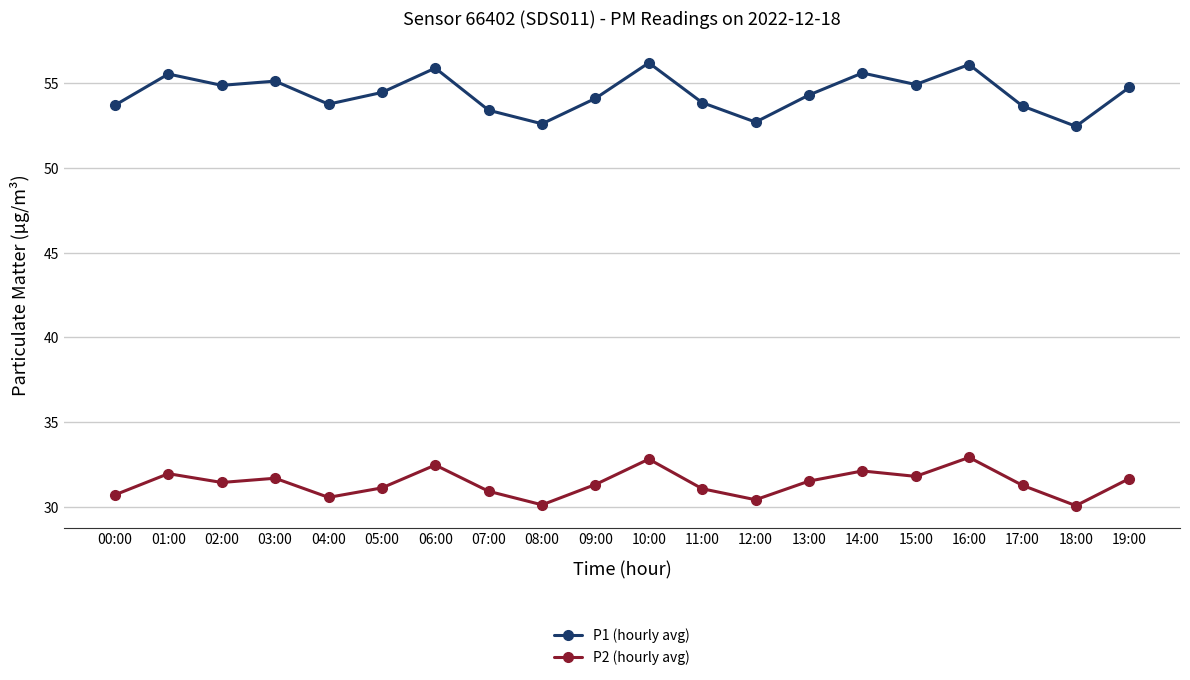

What is the label of the 13th point from the right?

07:00